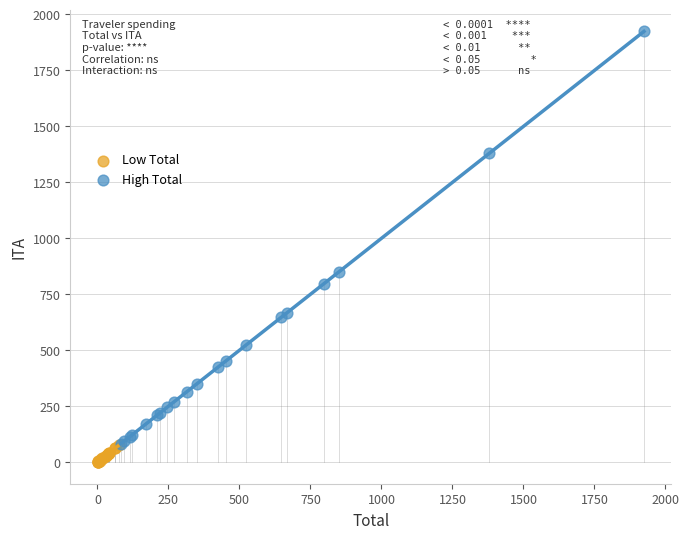

Which series contains the highest Y value?

High Total